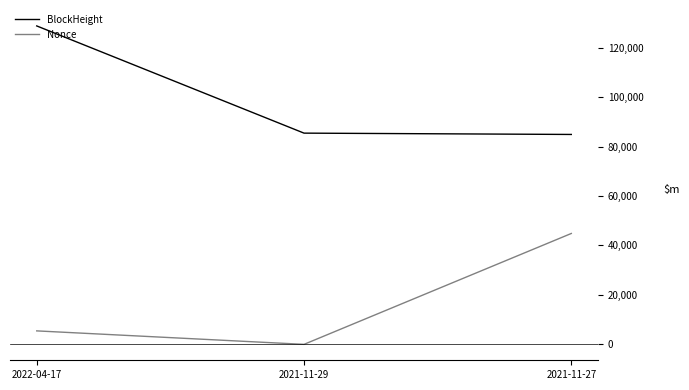

Between 2021-11-29 and 2021-11-27, which series saw the biggest shift?

Nonce